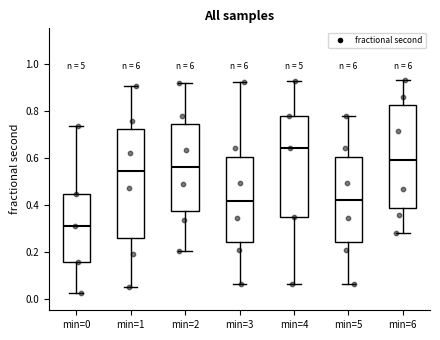

Which box has the lowest median line?

min=0